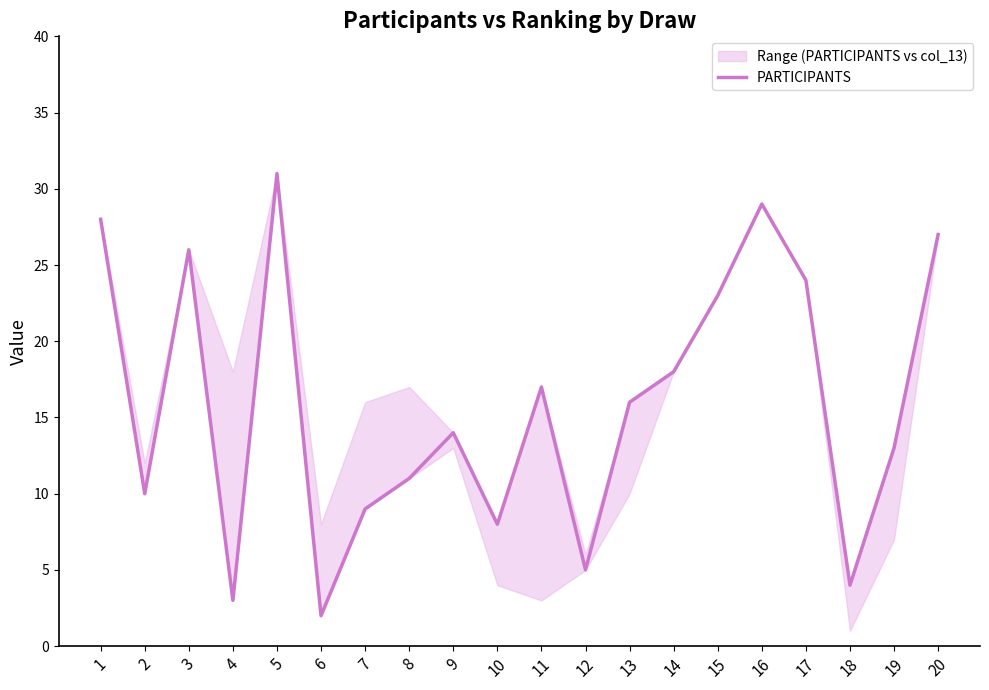

Reading right to left, transcribe all the data shown in this chart.

27	13	4	24	29	23	18	16	5	17	8	14	11	9	2	31	3	26	10	28